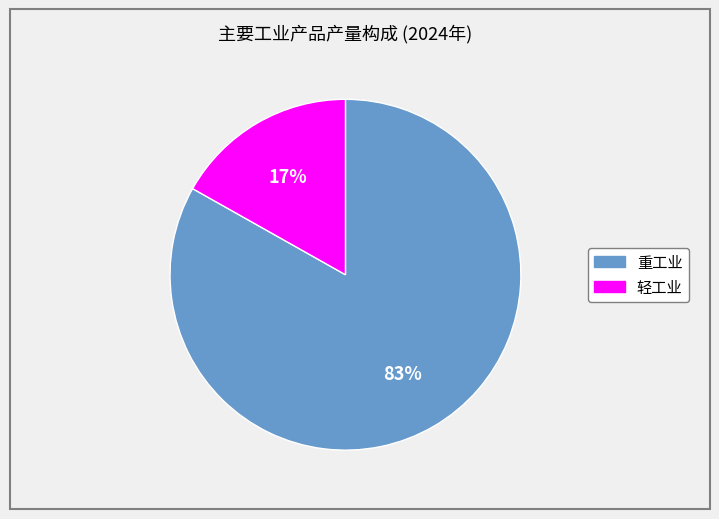

How many segments does this pie chart have?

2